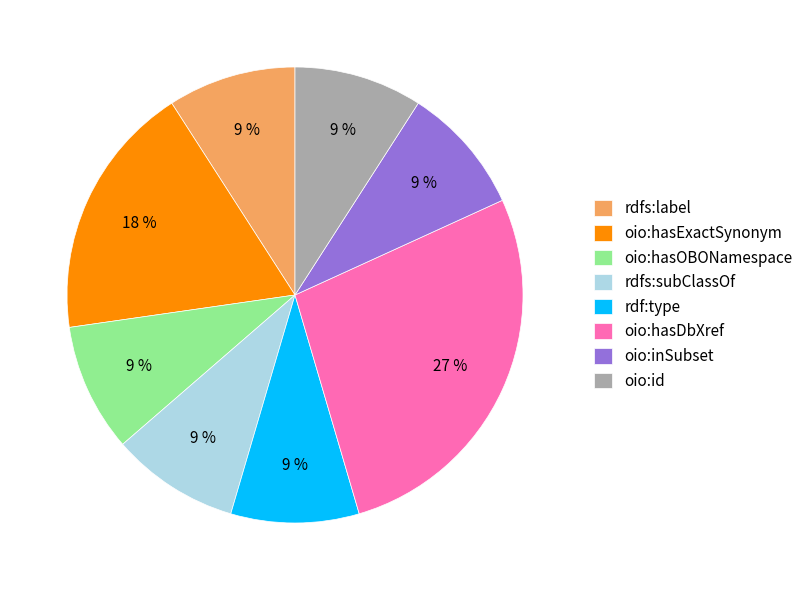

How many slices are in this pie chart?

8